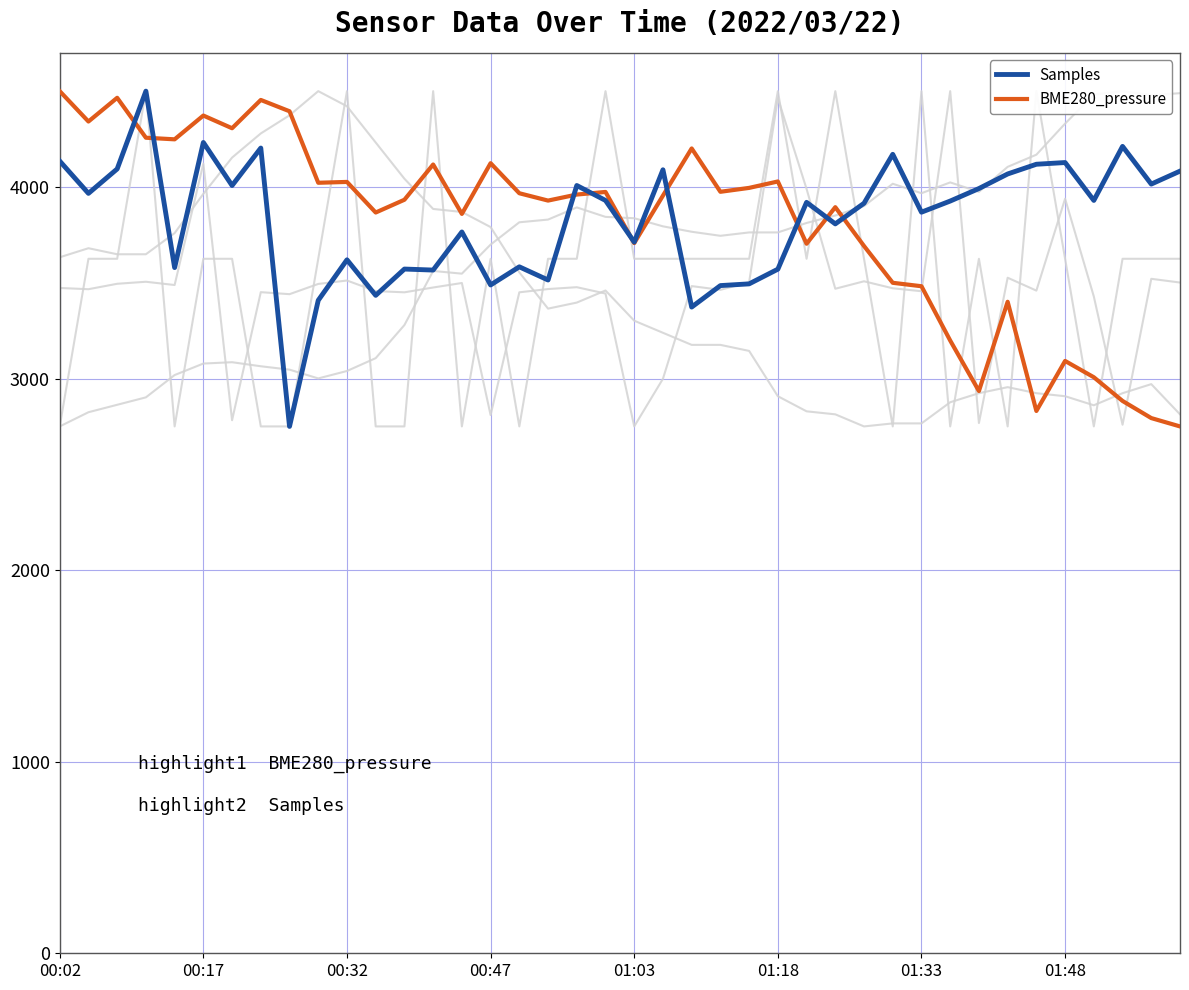

True or false: Samples and BME280_pressure cross at least once.

True